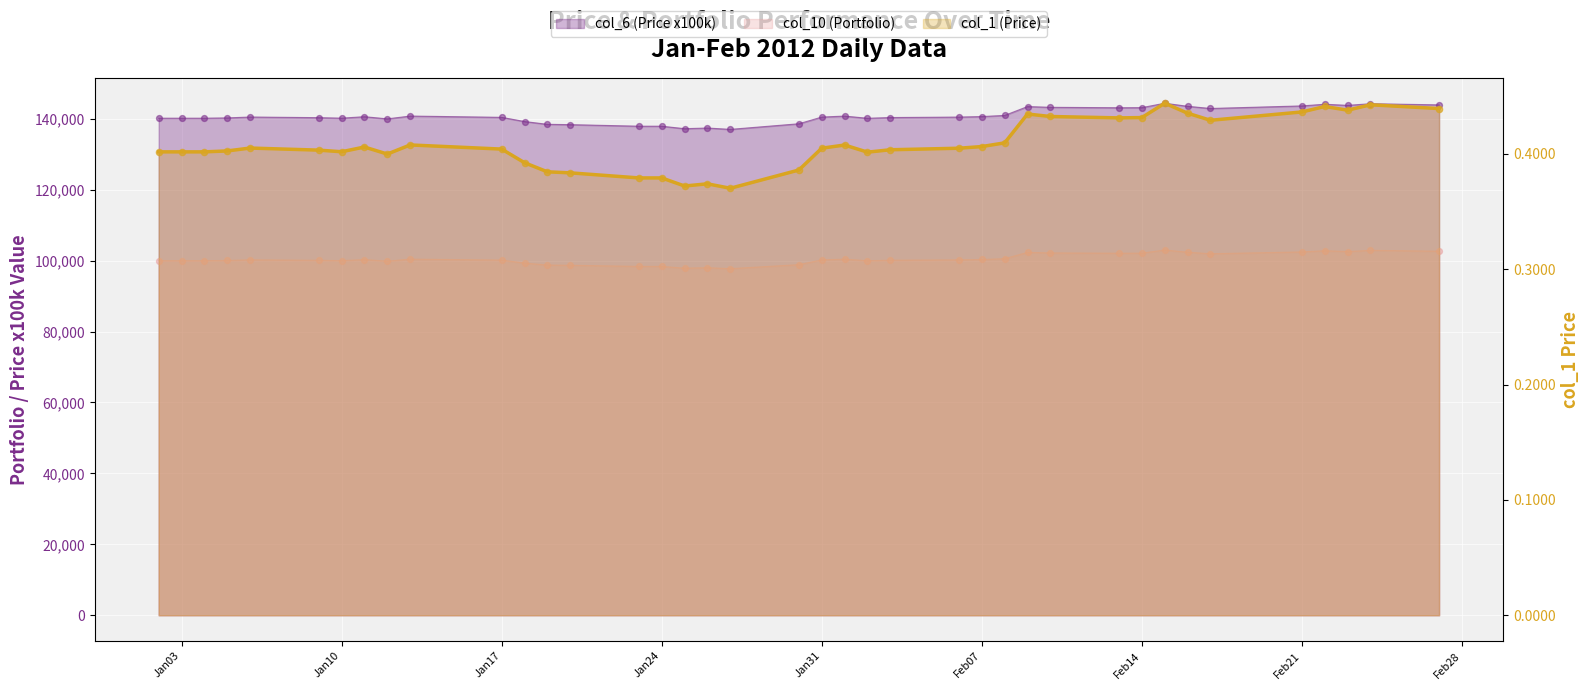

Which series has the largest Y range (max minus min)?

col_6 (Price x100k)